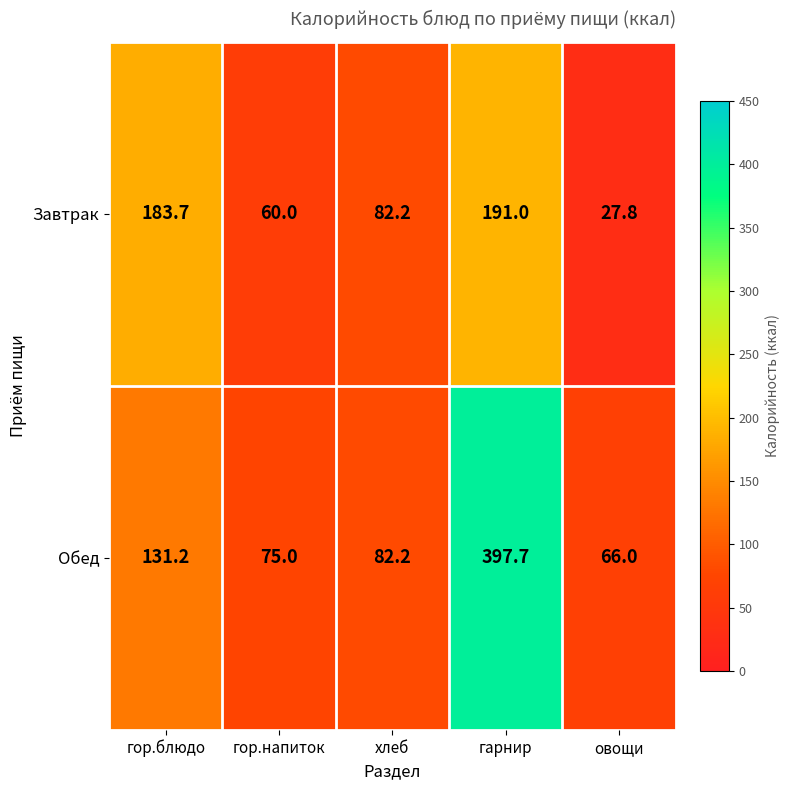

Which series changed the most between гор.напиток and гарнир?

Обед